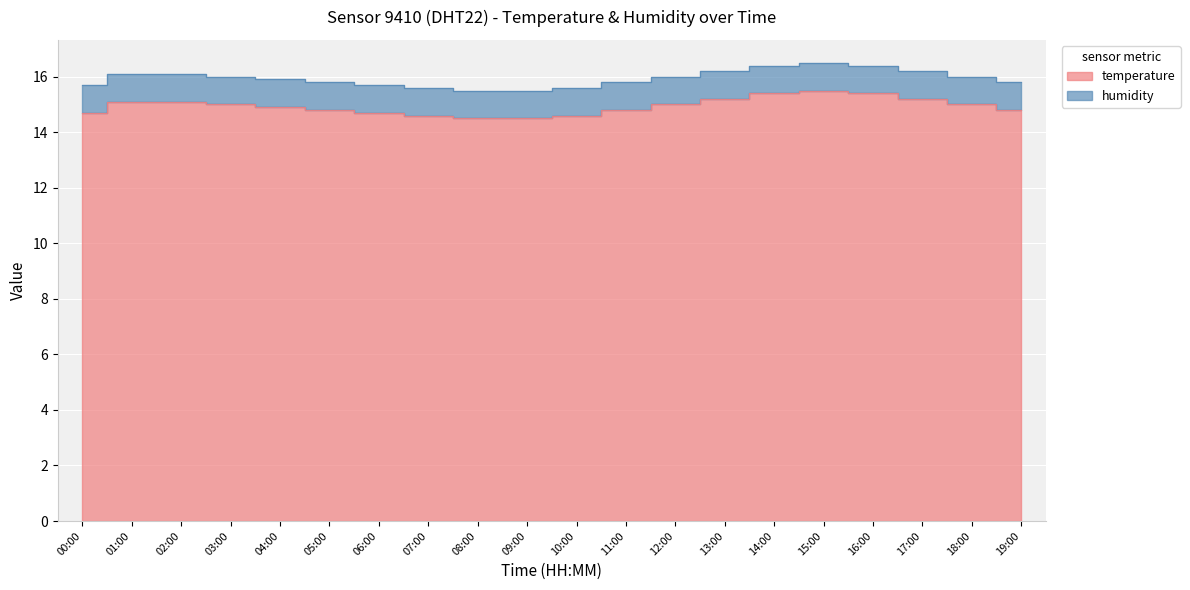

What is the maximum value shown in the chart?

15.5